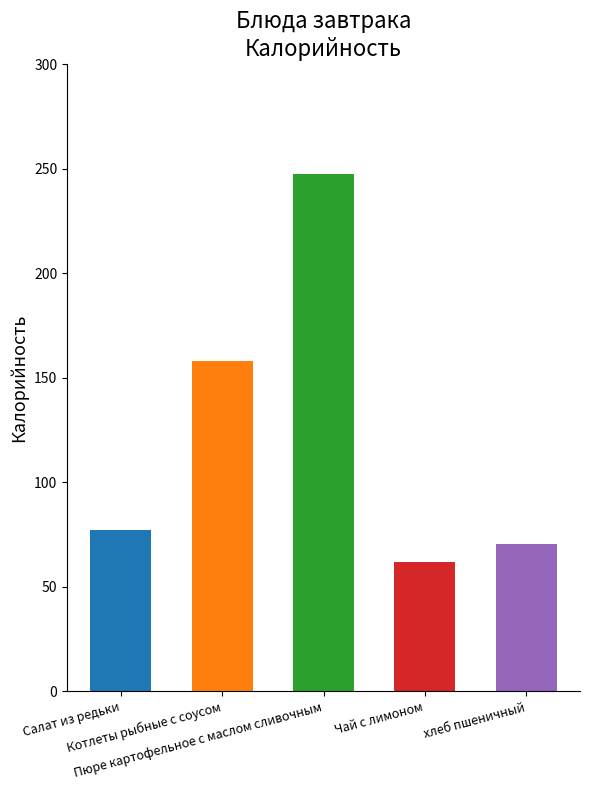

What is the smallest value displayed?

61.8